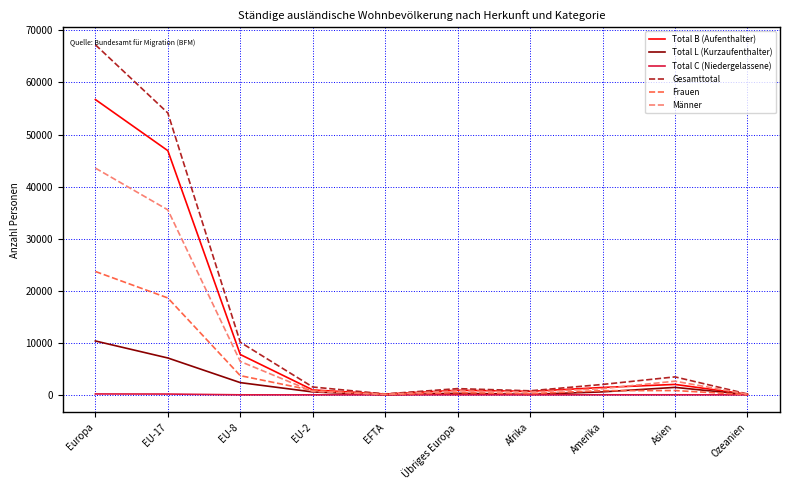

List the series in order of their peak value, highest first.

Gesamttotal, Total B (Aufenthalter), Männer, Frauen, Total L (Kurzaufenthalter), Total C (Niedergelassene)